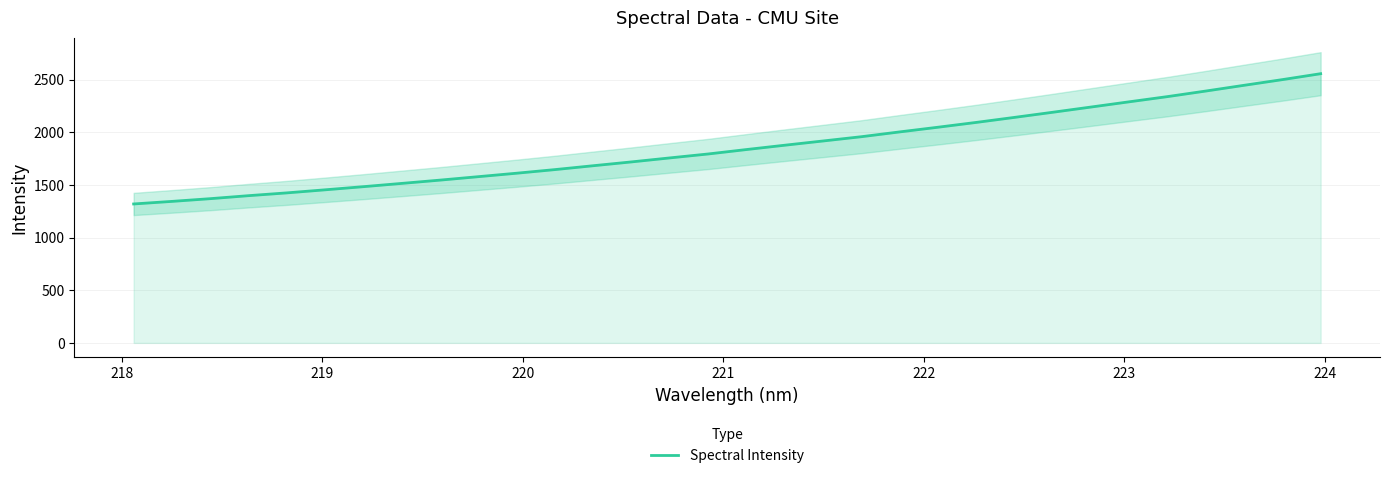

What is the smallest value displayed?

1319.3